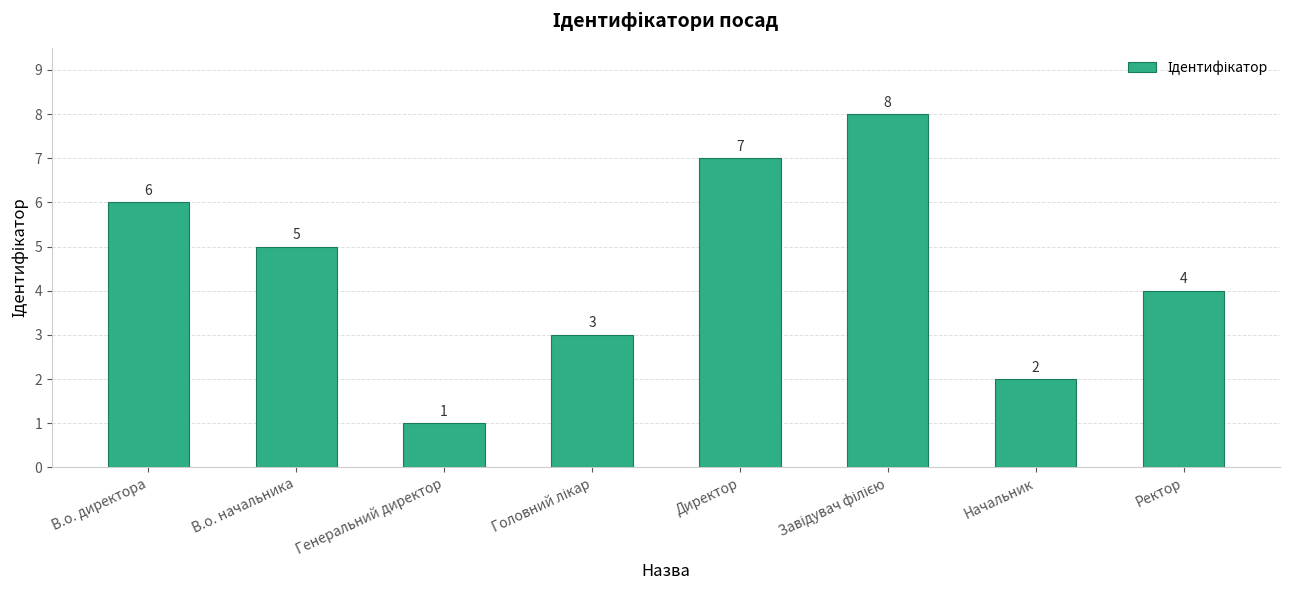

Is it true that the value at В.о. директора is 4?

False